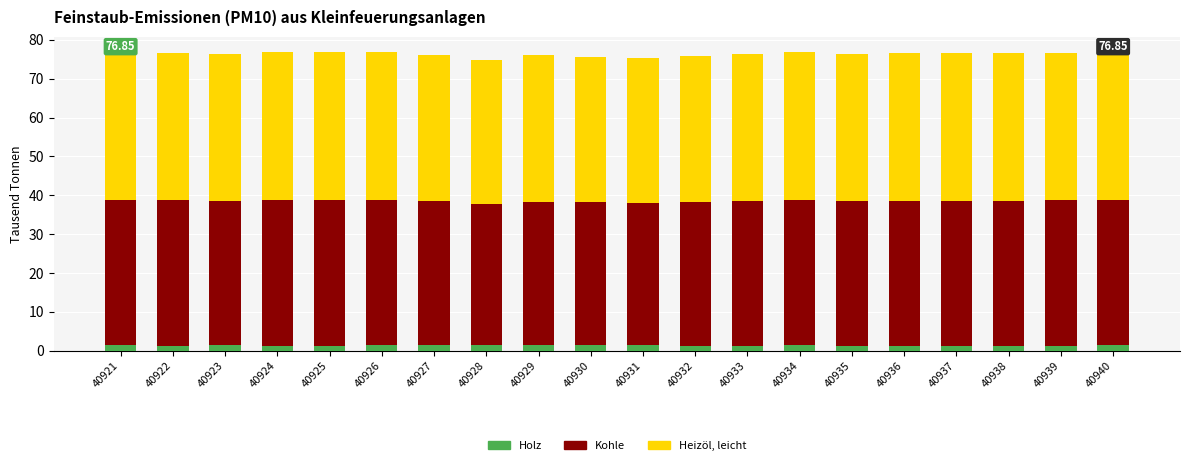

What is the sum of all Holz values?

26.6